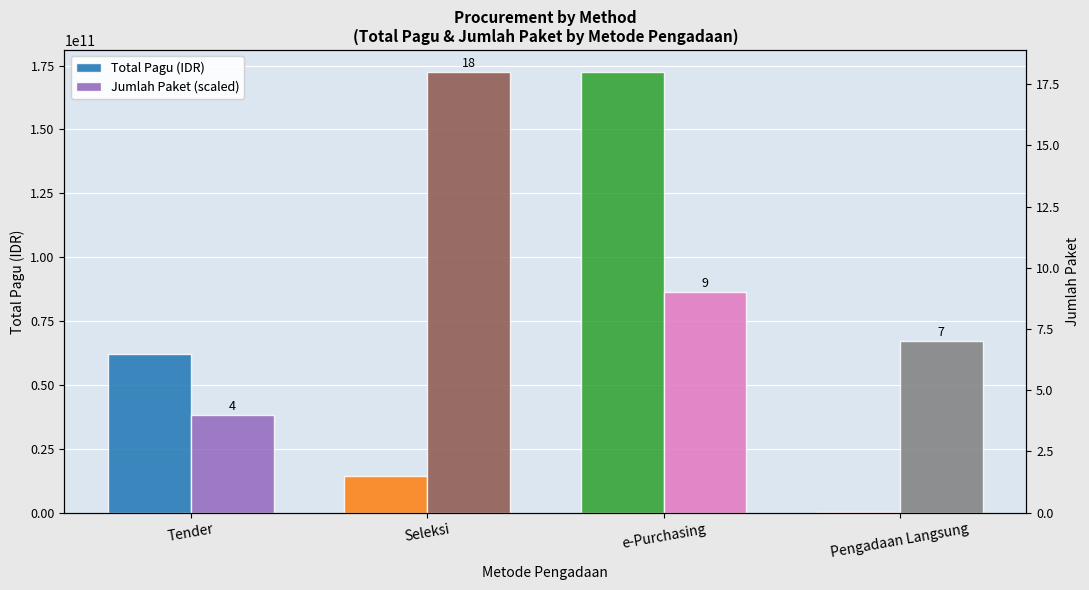

What is the difference between the highest and lowest values at e-Purchasing?

86222425000.0